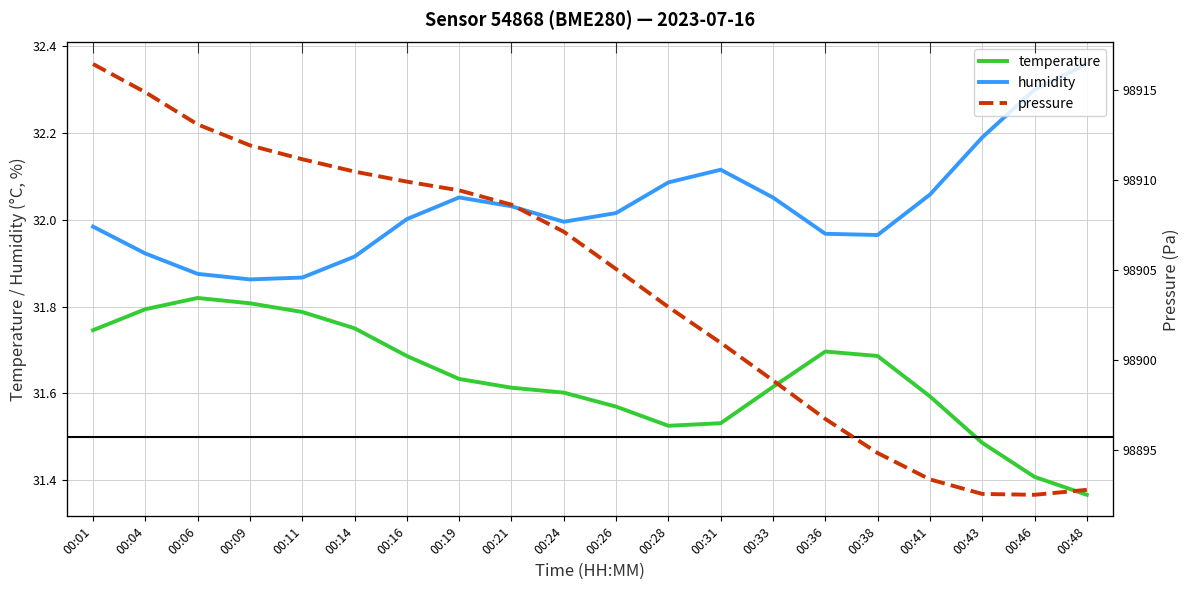

What is the difference between the pressure values at 00:11 and 00:04?

3.7